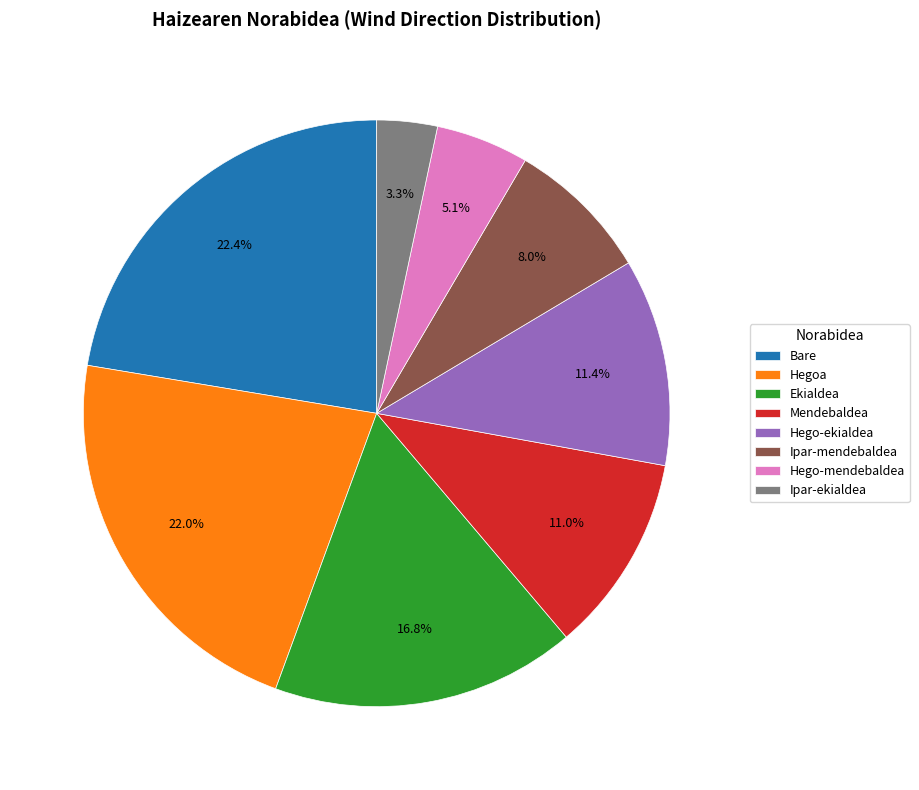

Does Ekialdea account for over 50% of the chart?

No